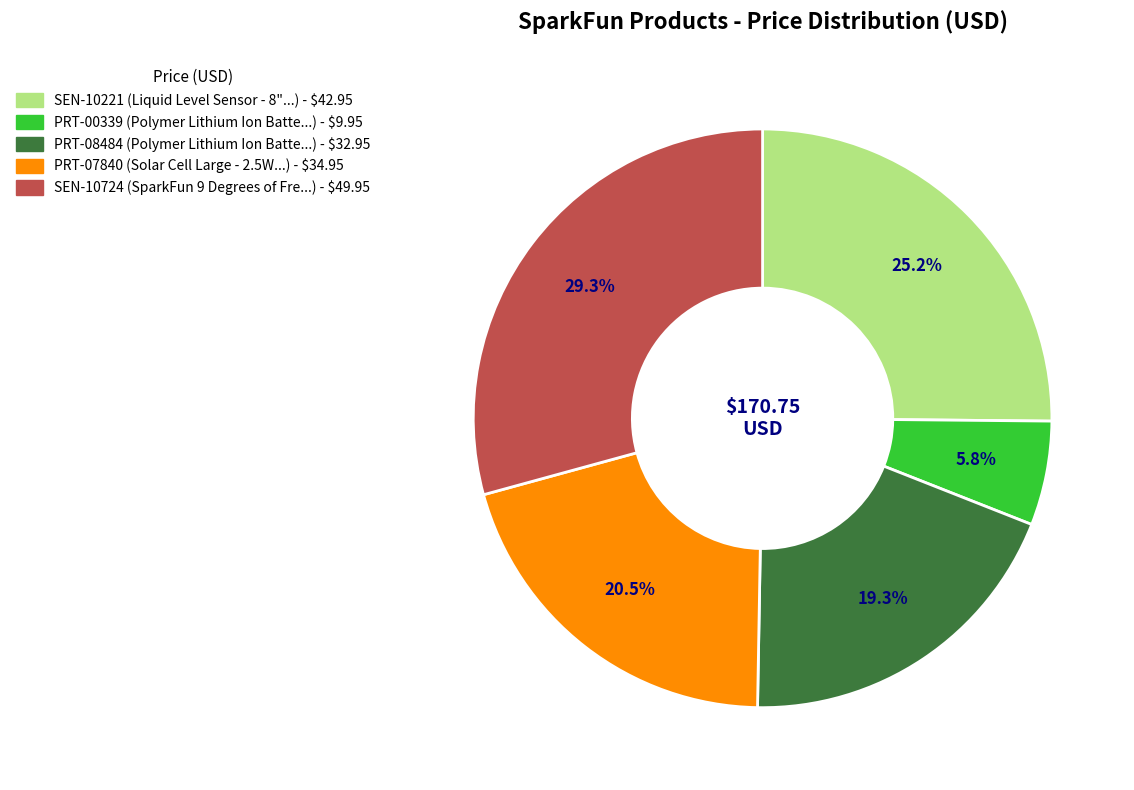

To the nearest percent, what is the difference between the SEN-10724 and SEN-10221 slice percentages?

4%